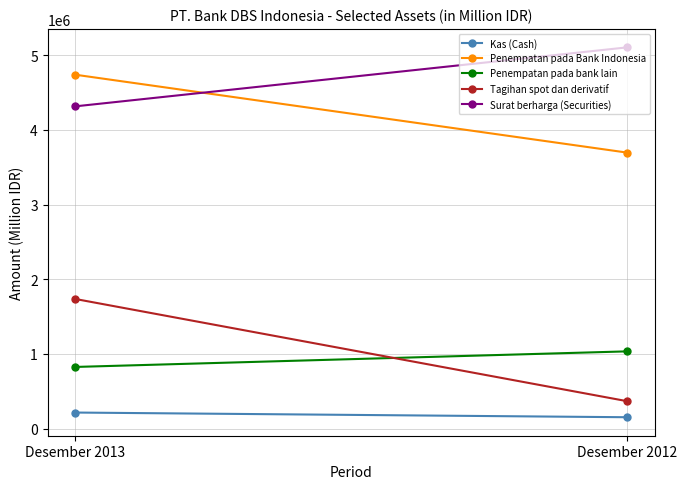

Is it true that Surat berharga (Securities) equals 5104093 at Desember 2012?

True